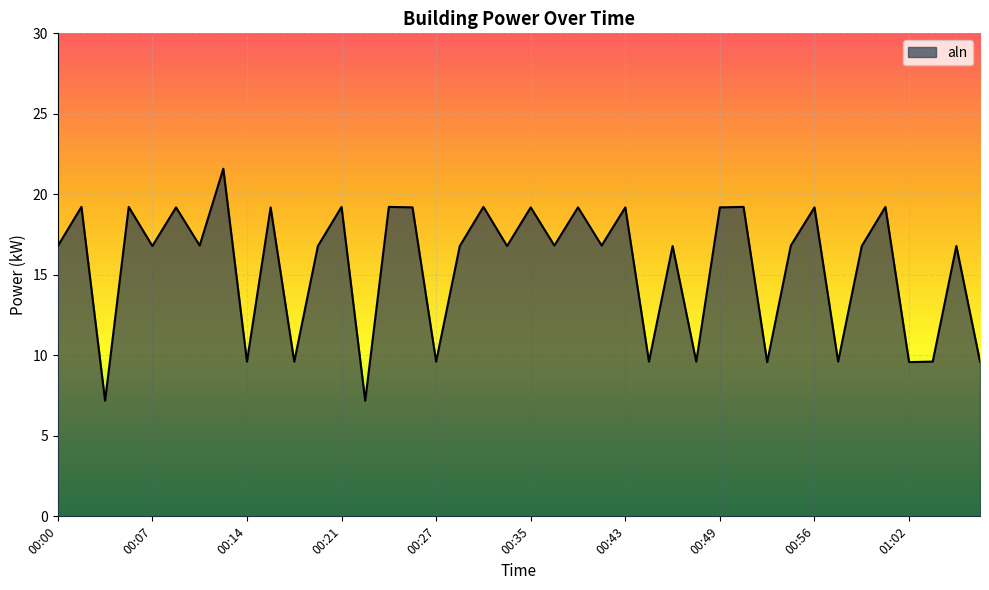

What is the difference between the maximum and minimum values?

14.4